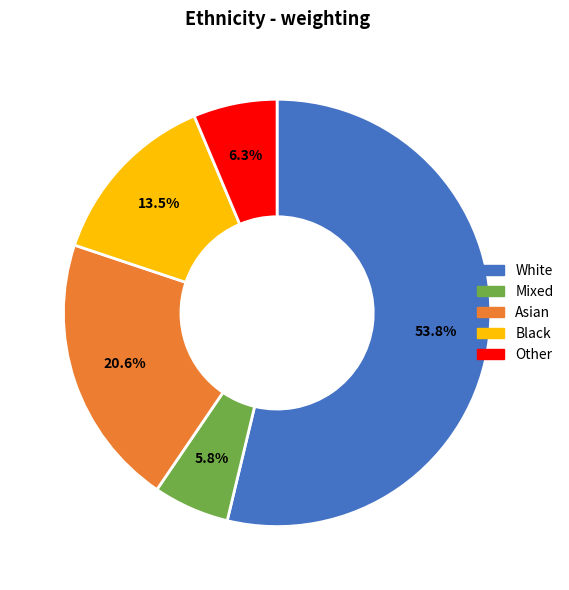

How many slices are in this pie chart?

5